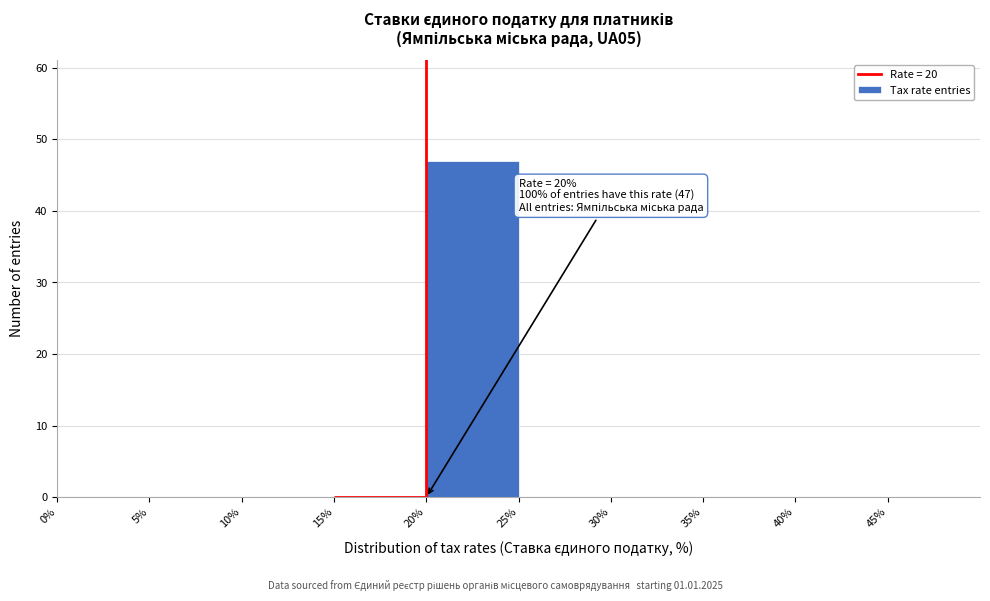

Over which range of the x-axis is the bar tallest?

20 to 25